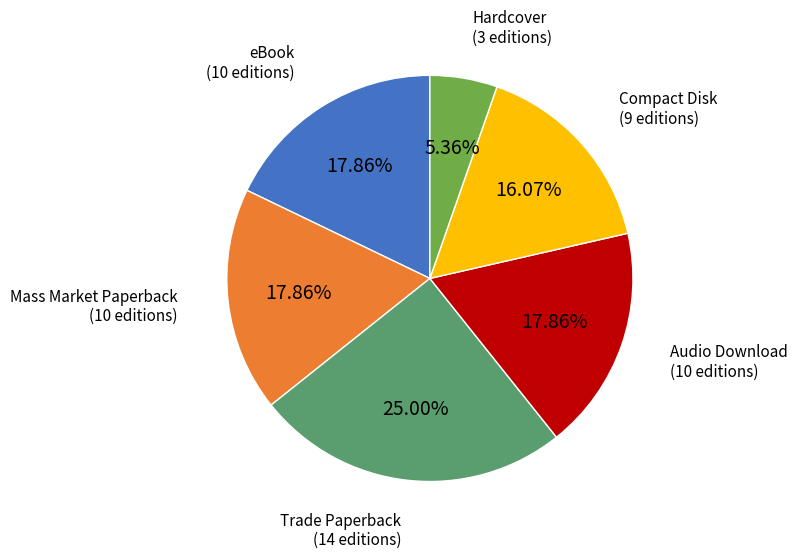

Is there any slice that represents more than half of the pie?

No